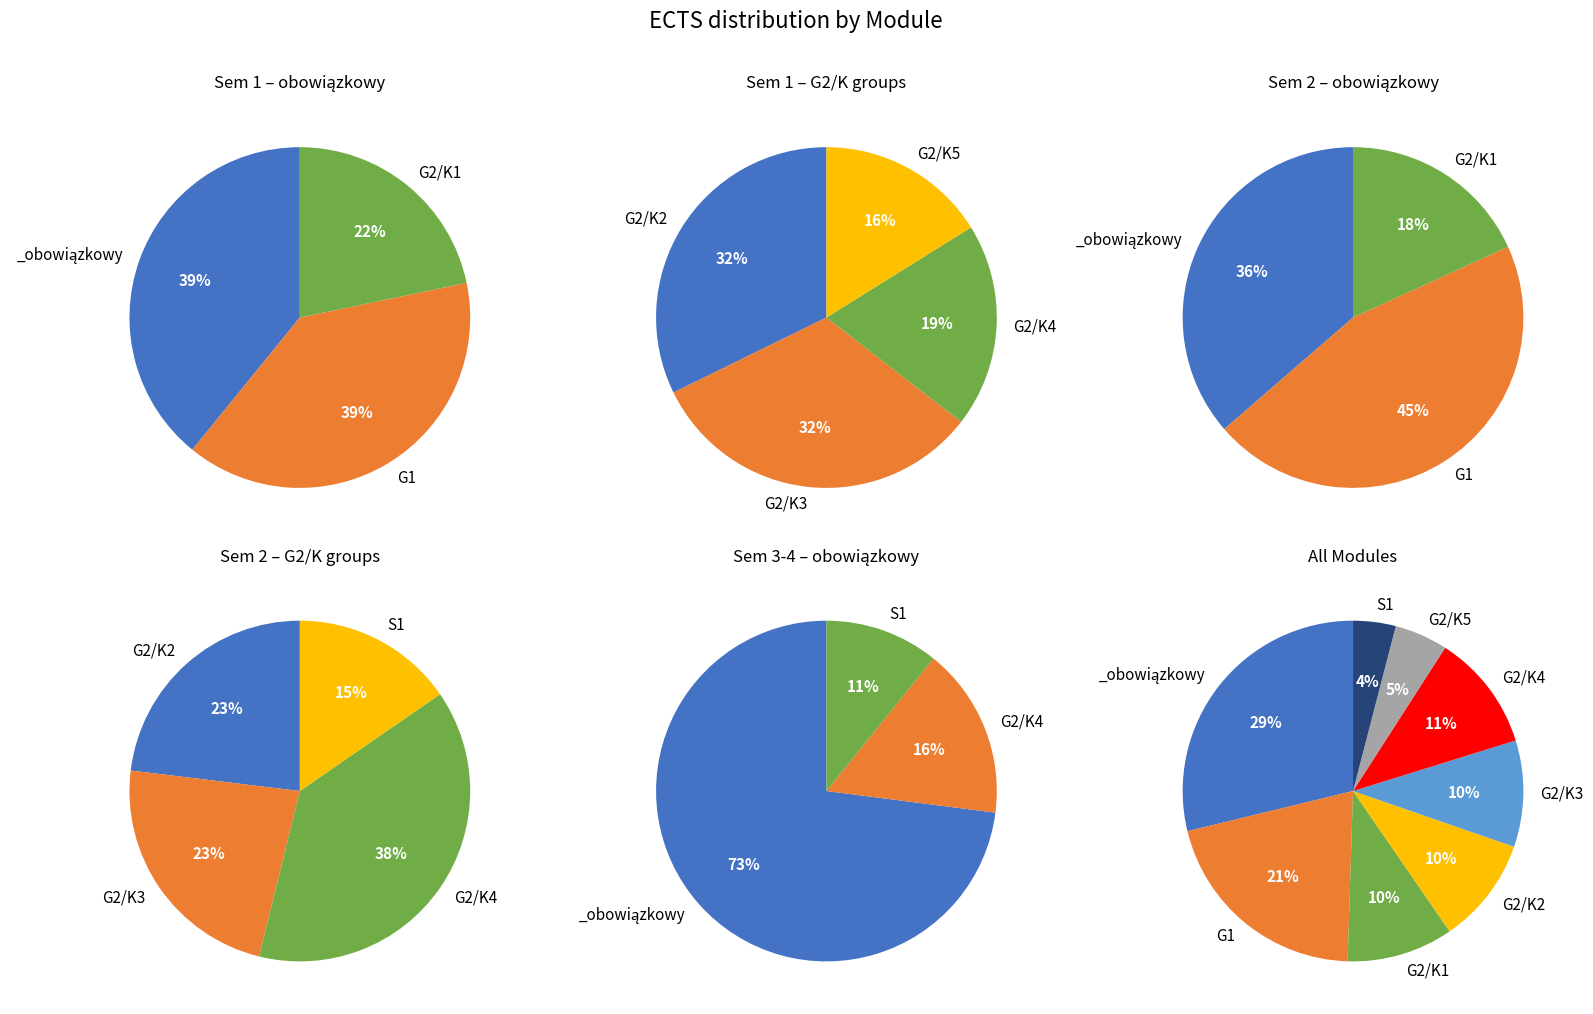

Does S1 account for over 50% of the chart?

No